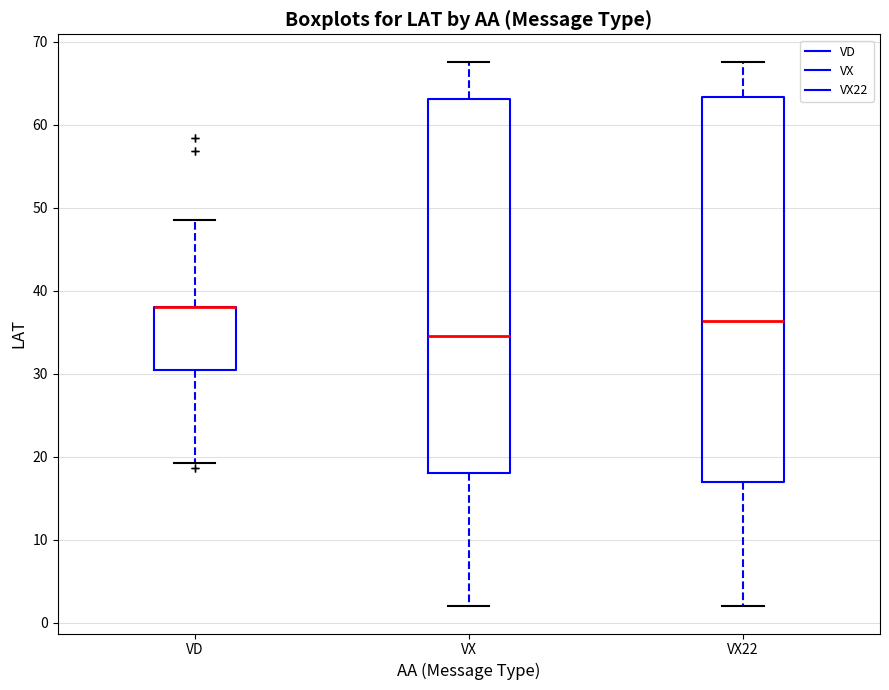

Comparing the boxes themselves (not the whiskers), which one is the tallest?

VX22